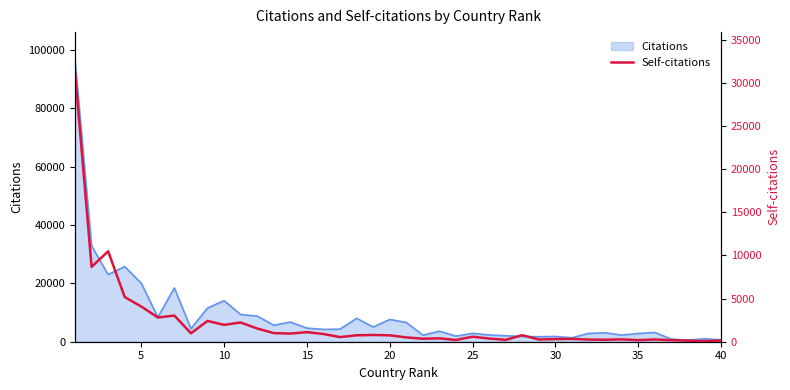

How many lines are shown in the chart?

1